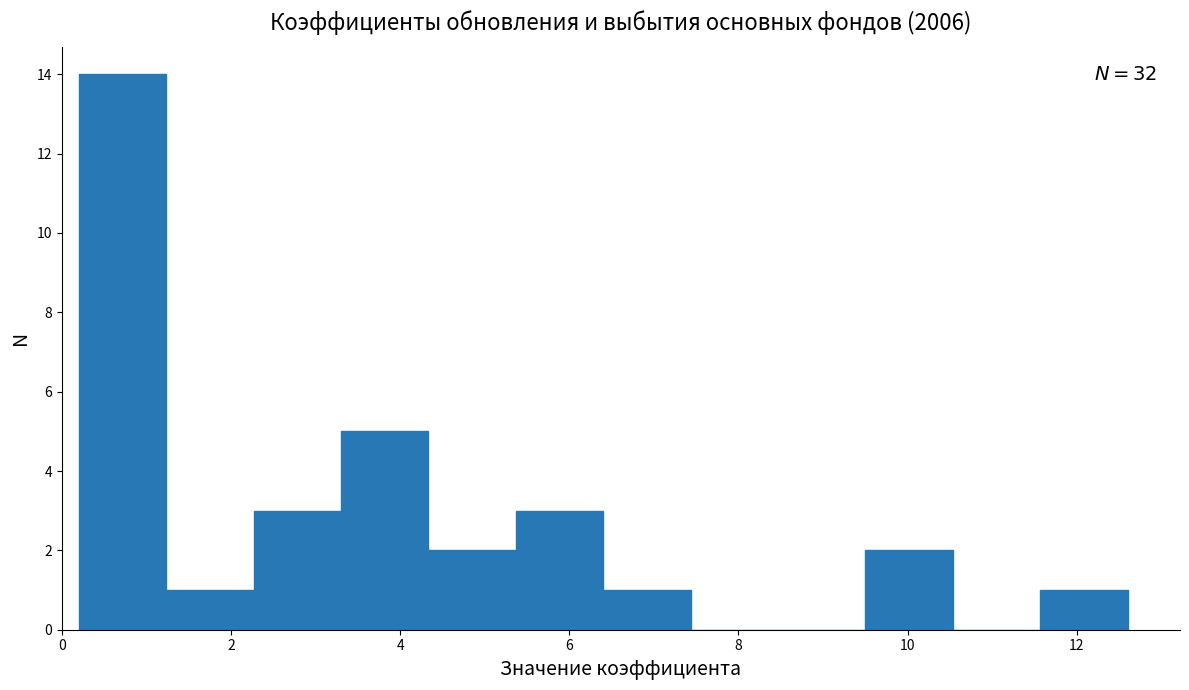

Which range on the x-axis has the tallest bar?

0.2 to 1.2